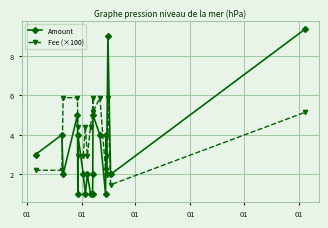

In Amount, how many points are higher than both neighbors (excluding endpoints)?

7